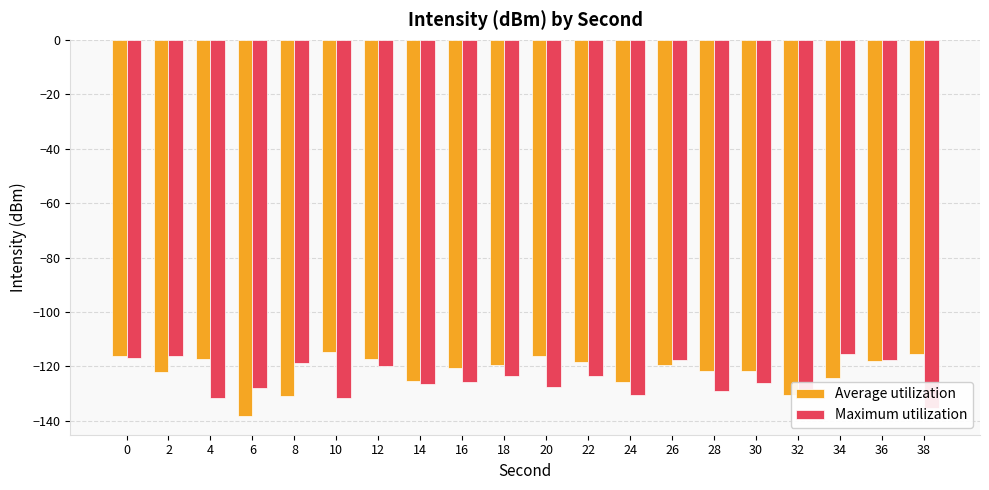

List the labels in order of Average utilization value, largest first.

10, 38, 0, 20, 12, 4, 36, 22, 26, 18, 16, 30, 28, 2, 34, 14, 24, 32, 8, 6